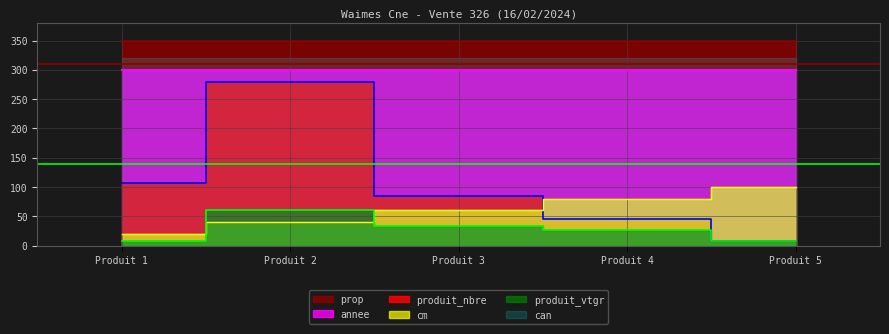

The produit_nbre series shows 107.1 at Produit 1. True or false?

True